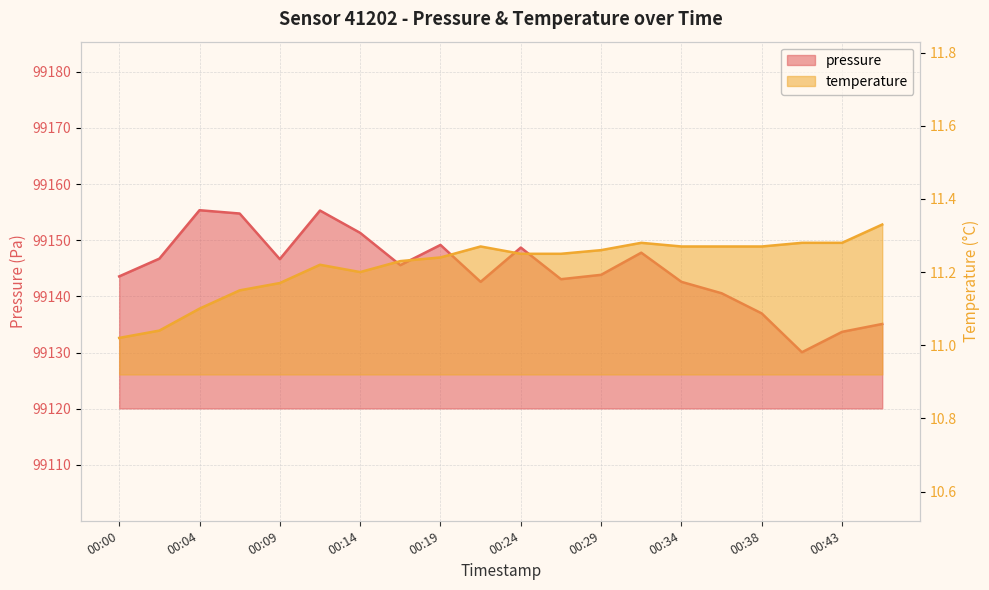

What is the greatest value displayed?

99155.3